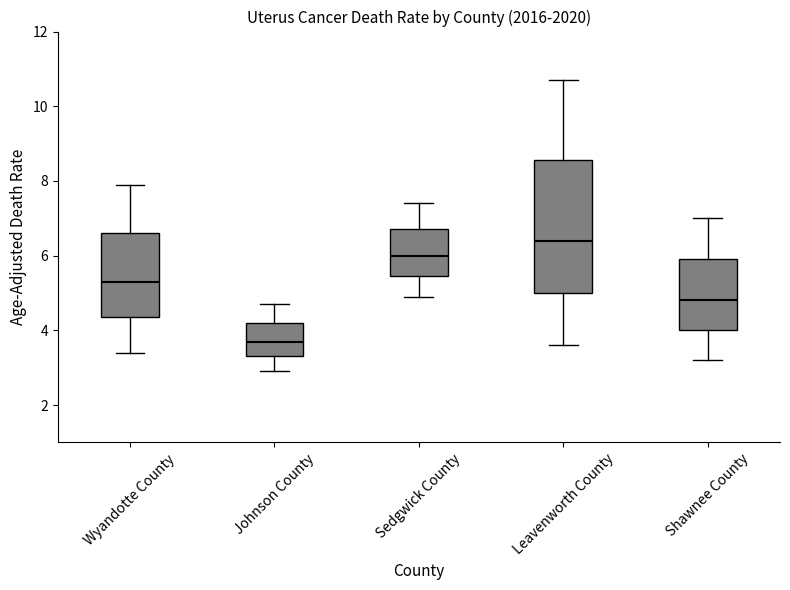

Which box has the highest median line?

Leavenworth County